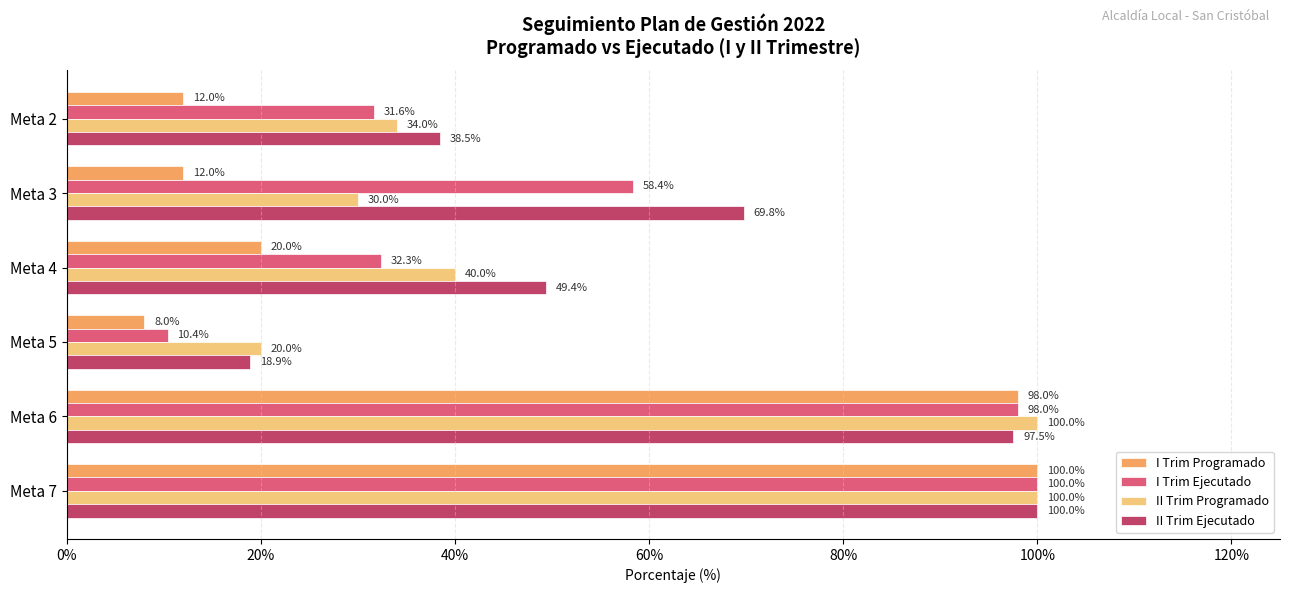

What is the value of the I Trim Programado bar at the 6th from the left?

1.0